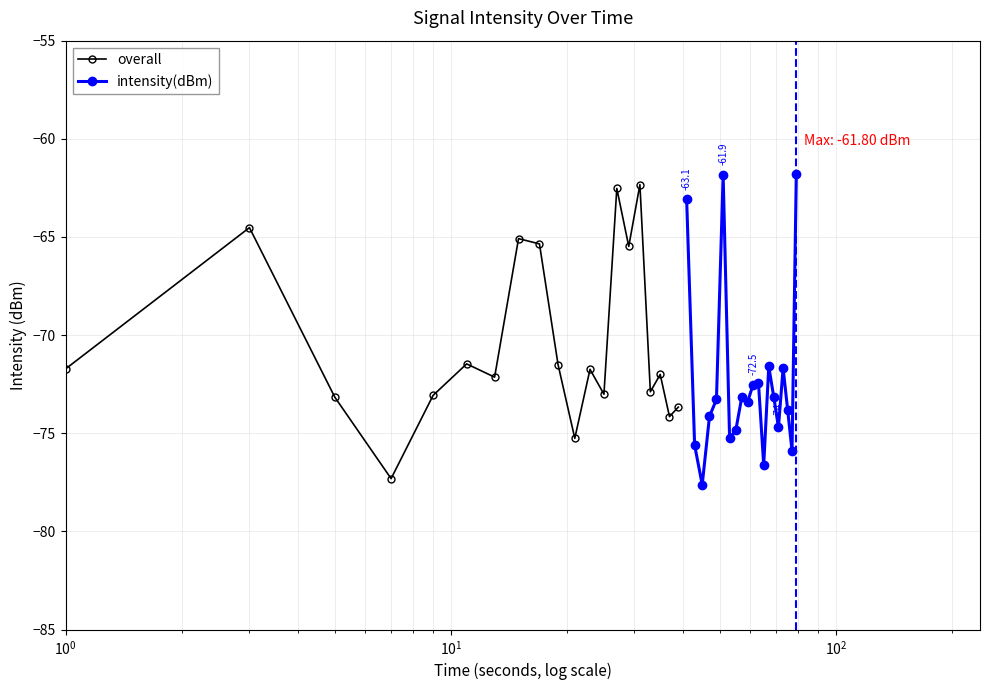

What are all the series names shown in the legend?

overall, intensity(dBm)